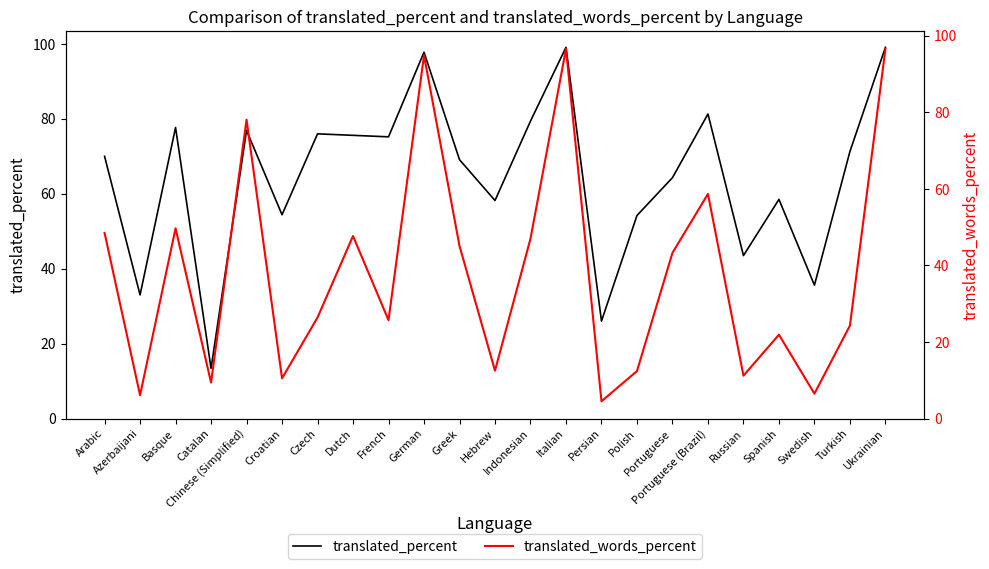

Which series changed the most between Persian and Portuguese (Brazil)?

translated_percent